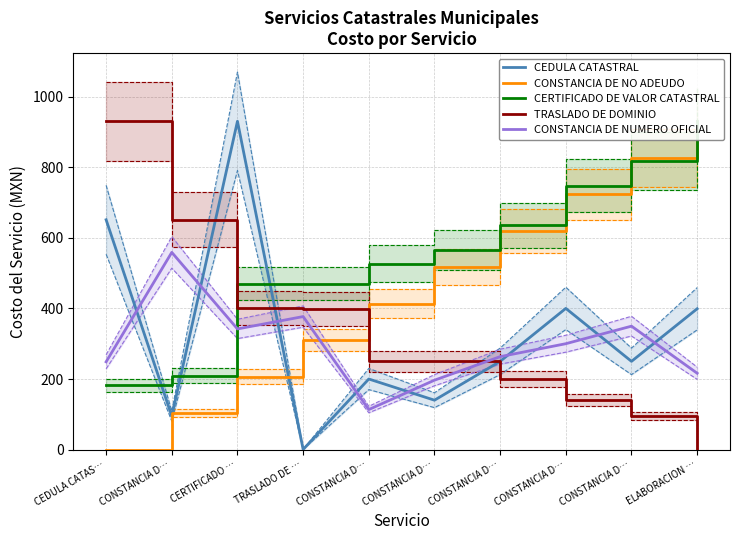

Does the chart have visible grid lines?

Yes